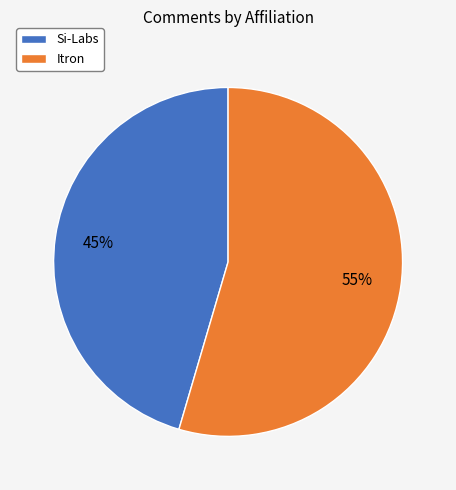

Does any single category account for the majority?

Yes